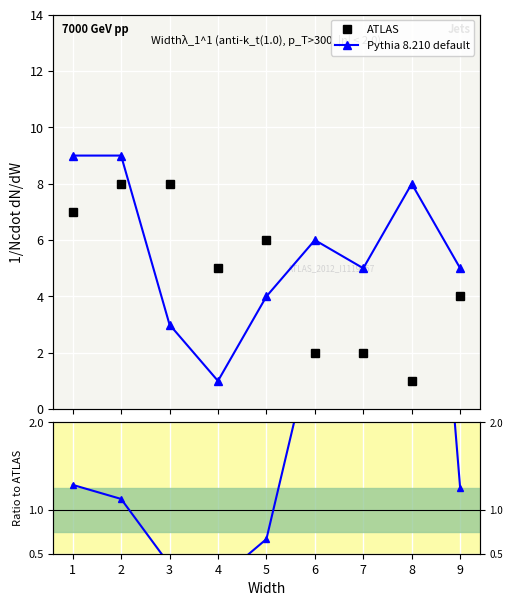

Does the chart display data point markers on the line(s)?

Yes